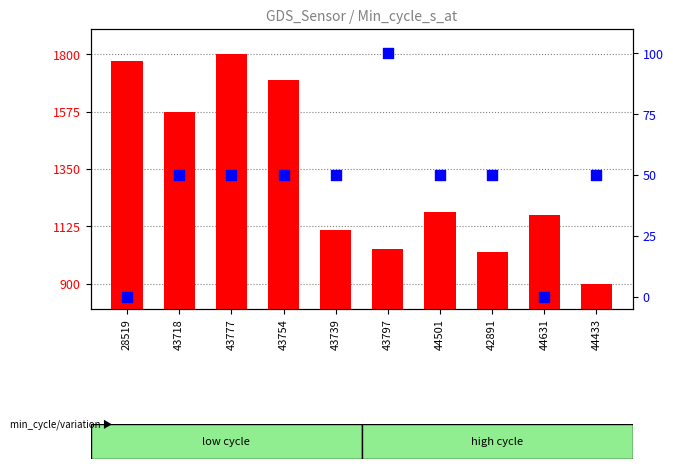

Which series reaches the maximum Y coordinate?

count